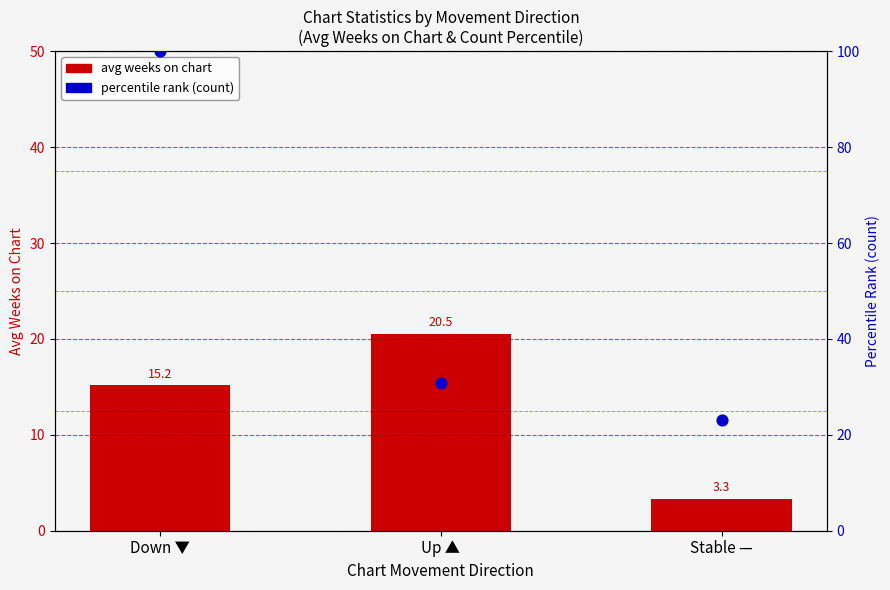

Is the value of percentile rank (count) at Up ▲ greater than the value of avg weeks on chart at Up ▲?

Yes